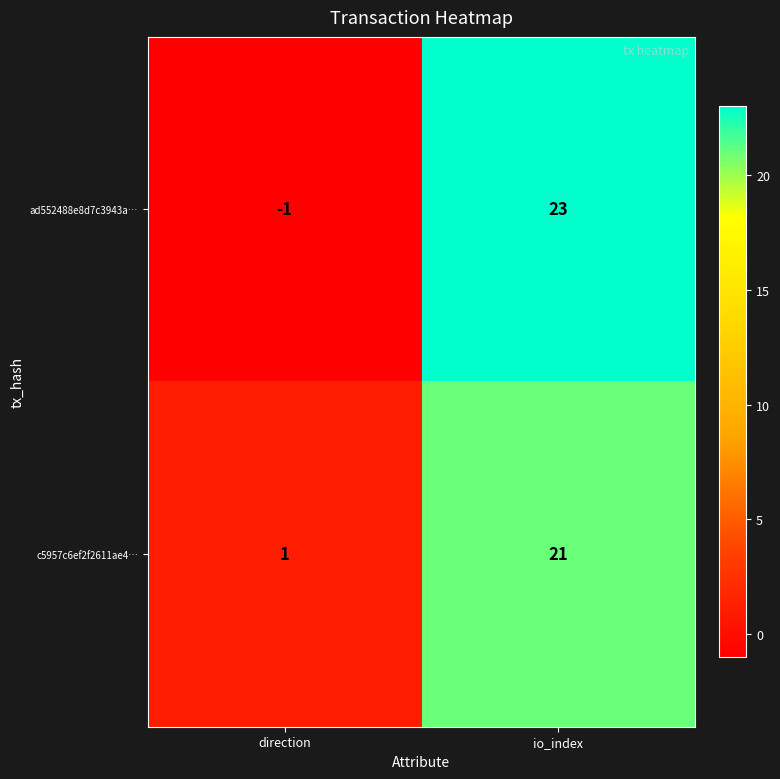

True or false: c5957c6ef2f2611ae4… has a value of 0 at direction.

False